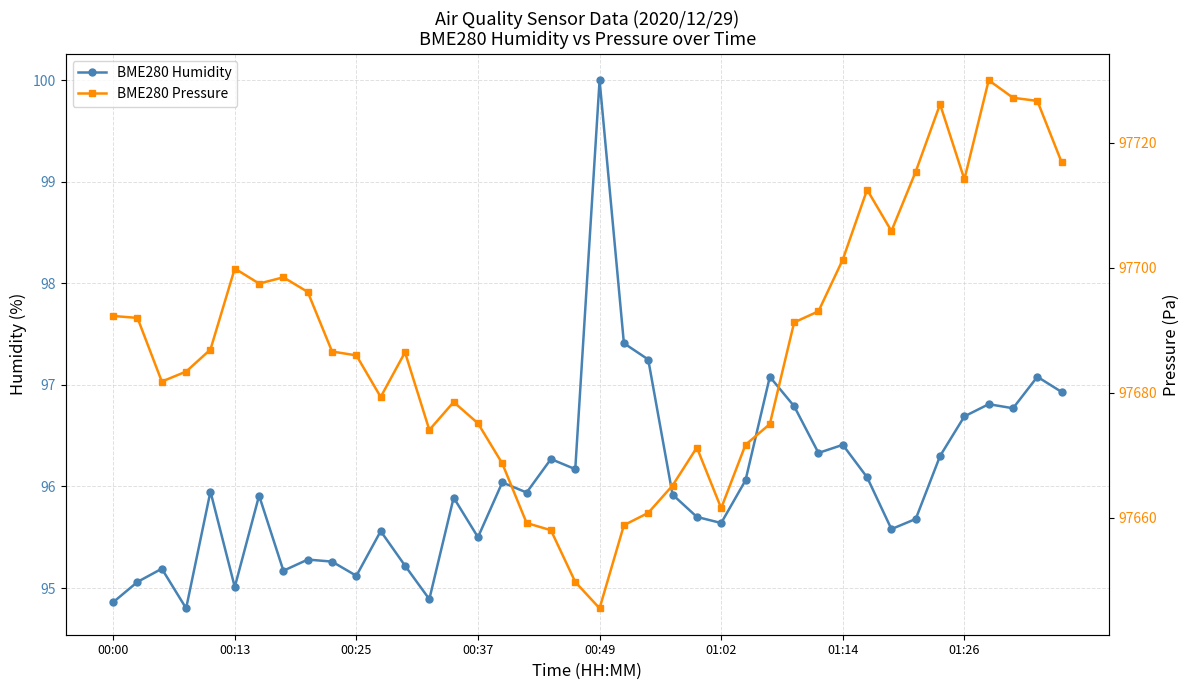

How many lines are shown in the chart?

2